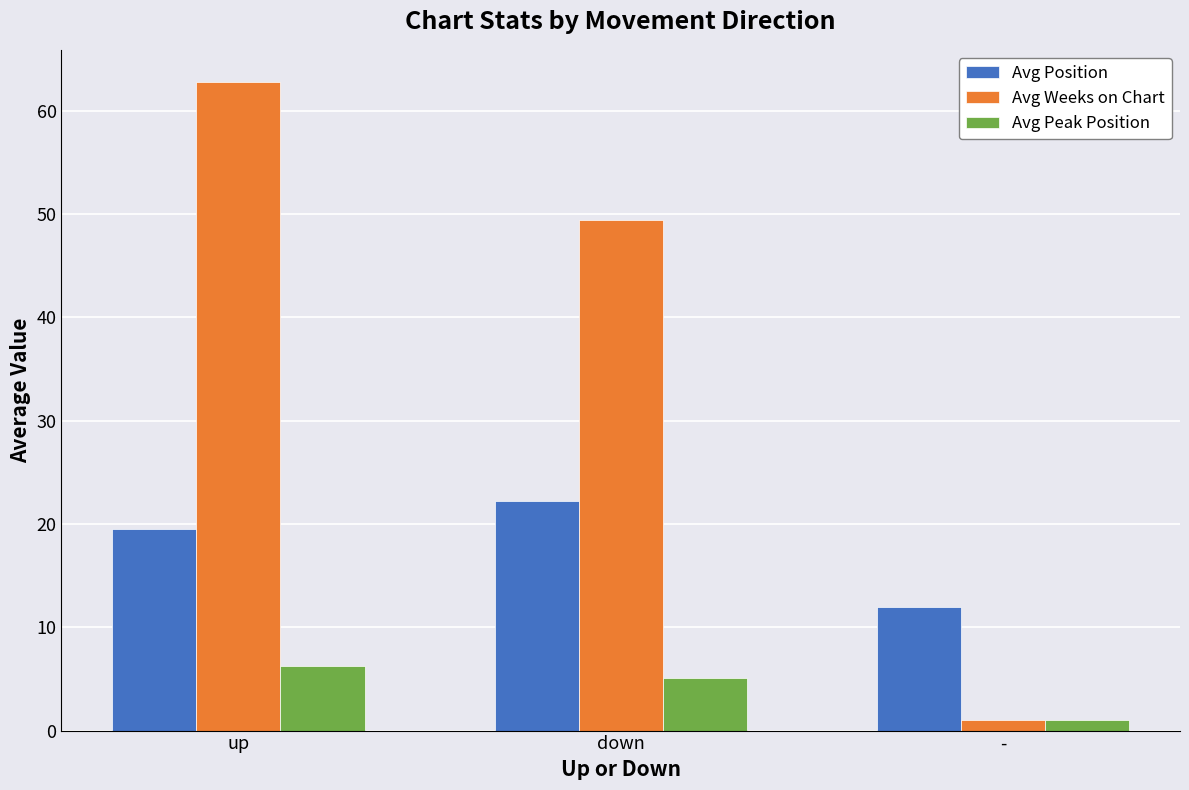

Rank the categories by Avg Position value from lowest to highest.

-, up, down